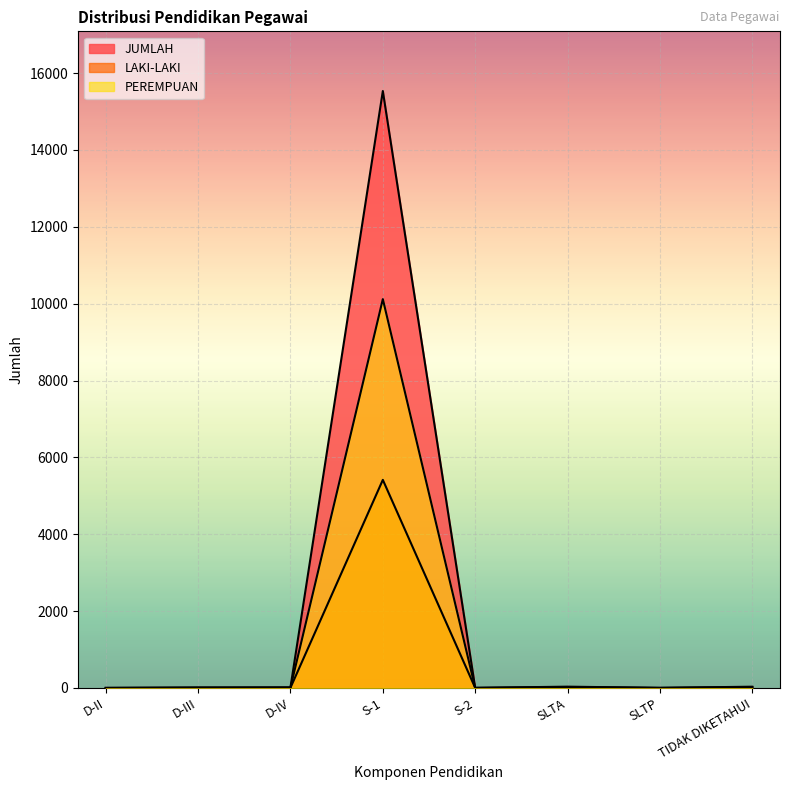

At which category is the sum across all series the highest?

S-1